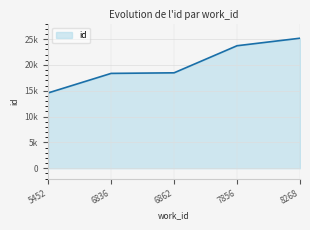

Is it true that the value at 5452 is 25360?

False